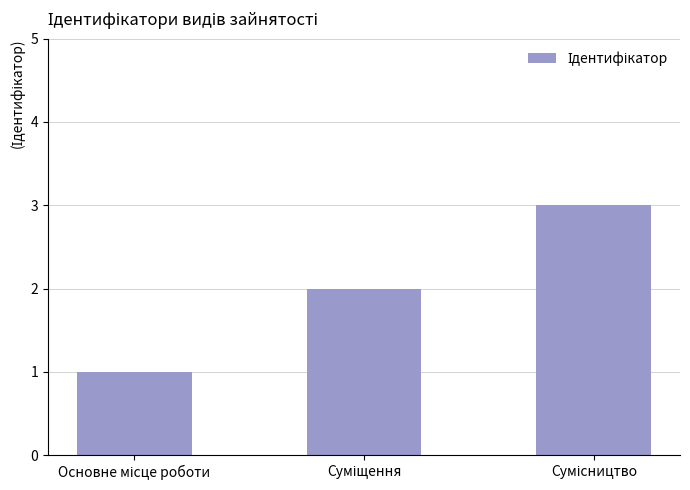

What is the greatest value displayed?

3